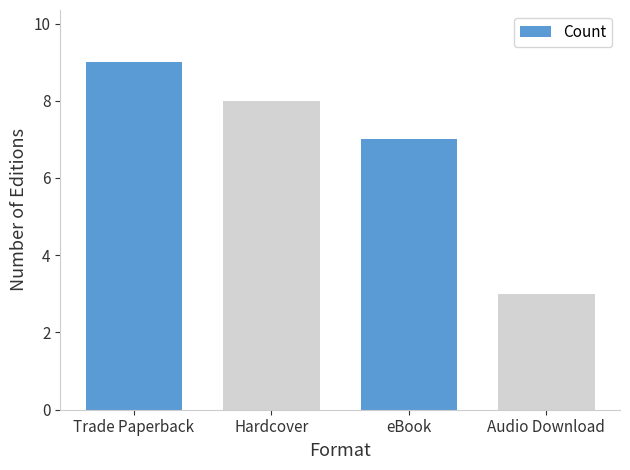

Which label corresponds to the largest value in the chart?

Trade Paperback